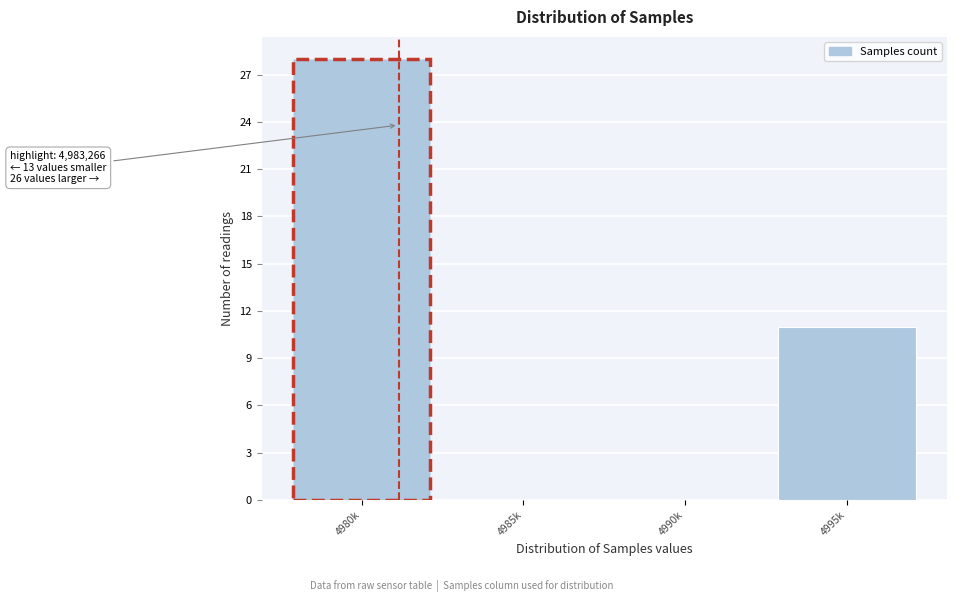

Reading left to right, transcribe all the data shown in this chart.

4980k=28	4985k=0	4990k=0	4995k=11